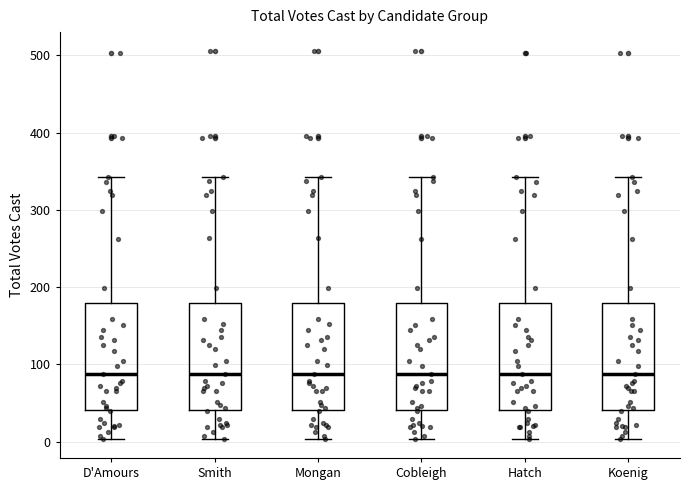

Reading left to right, read every box against the y-axis: the position of its median line, the range the box covers, and the ends of its whiskers. The values are not printed on the chart, so give them approximately, as read against the axis.

D'Amours: median 90, box 40 to 180, whiskers 0 to 340
Smith: median 90, box 40 to 180, whiskers 0 to 340
Mongan: median 90, box 40 to 180, whiskers 0 to 340
Cobleigh: median 90, box 40 to 180, whiskers 0 to 340
Hatch: median 90, box 40 to 180, whiskers 0 to 340
Koenig: median 90, box 40 to 180, whiskers 0 to 340